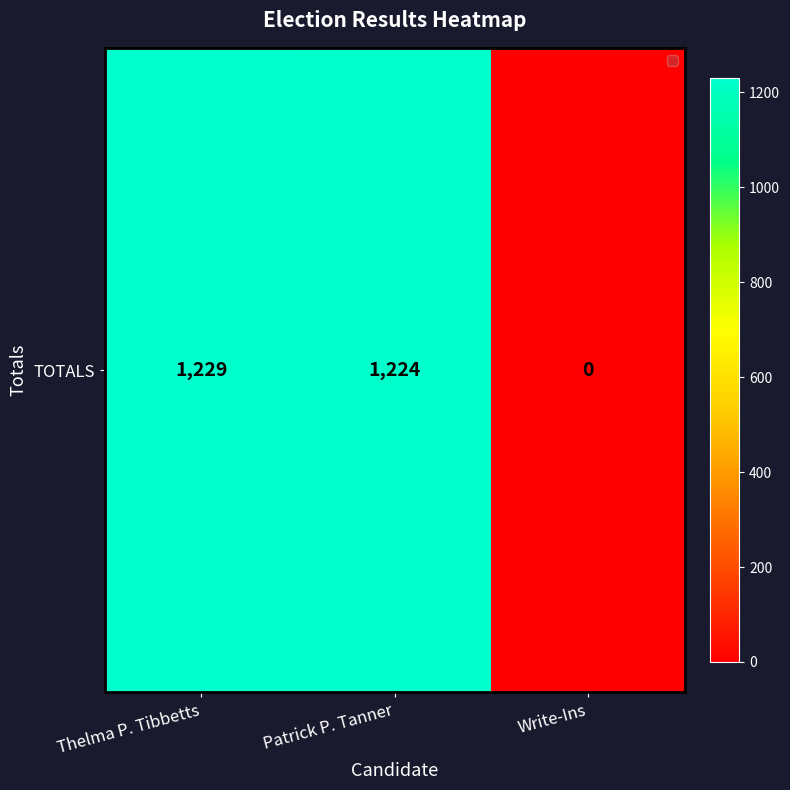

Reading left to right, extract all data points from this chart.

Thelma P. Tibbetts=1229	Patrick P. Tanner=1224	Write-Ins=0